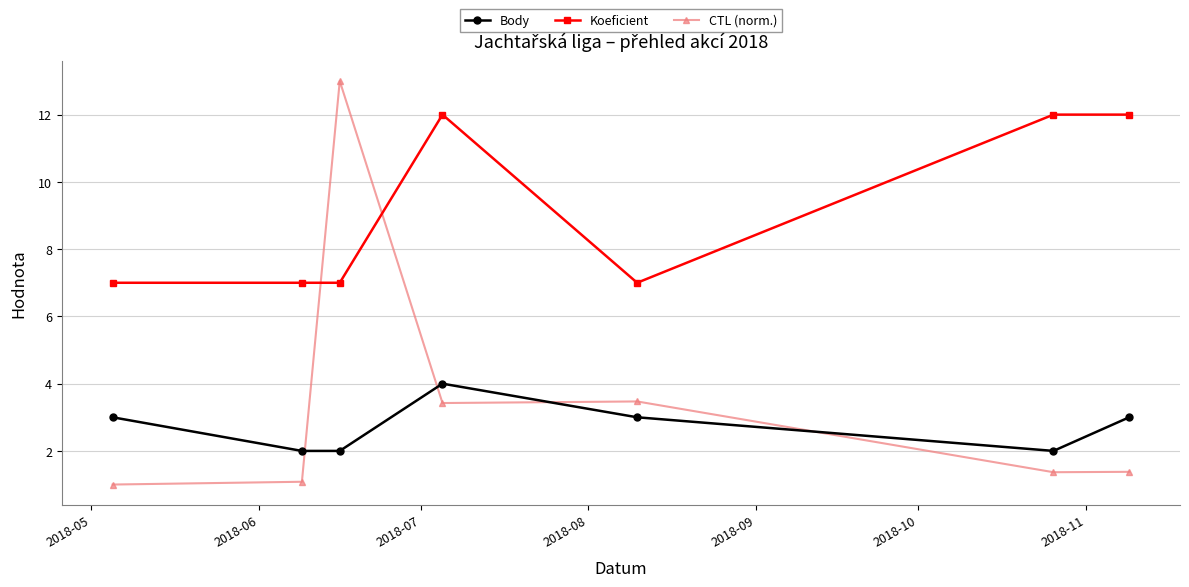

True or false: Body has more than 2 points higher than both neighbors.

False